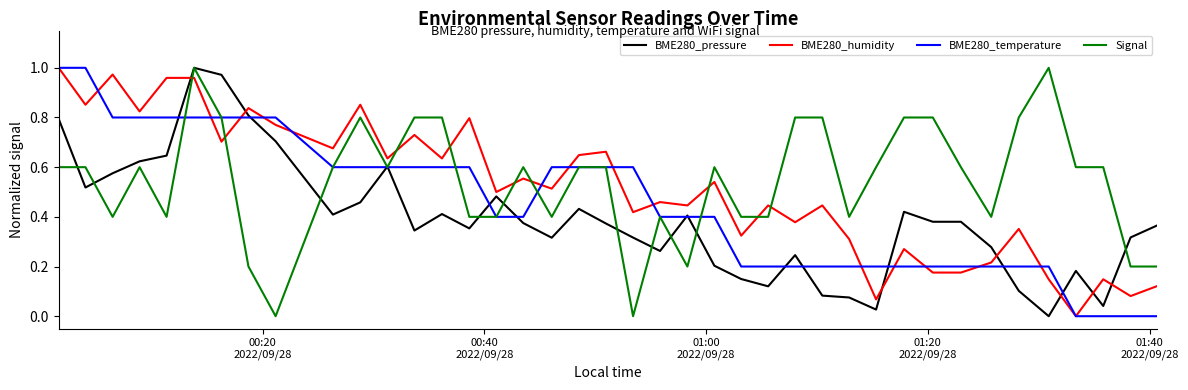

Rank the series by their average value, from highest to lowest.

Signal, BME280_humidity, BME280_temperature, BME280_pressure